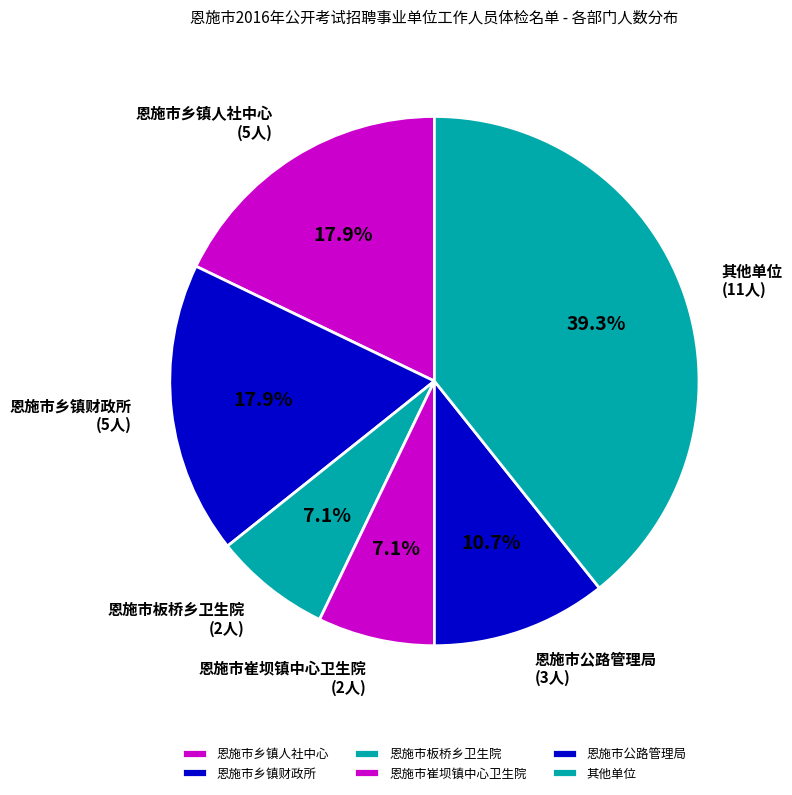

What percentage is NOT represented by 其他单位?

60.7%